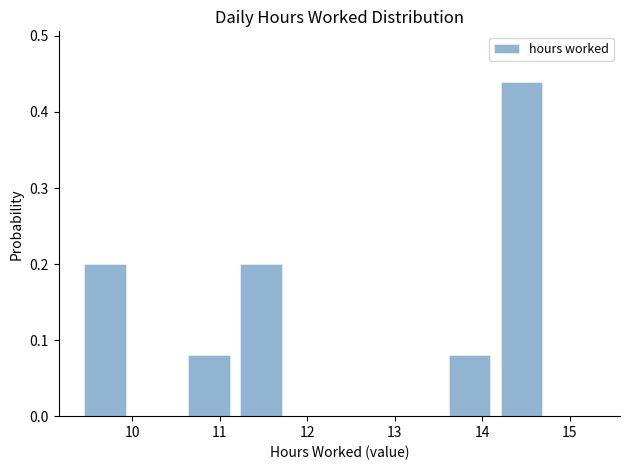

Reading left to right, transcribe this chart: for each bar, give the range it covers on the x-axis and its height. Neither the bar edges nor the heights are printed on the chart, so give them approximately, as read against the axes.

9.4 to 10.0: 0.20
10.0 to 10.6: 0
10.6 to 11.2: 0.08
11.2 to 11.8: 0.20
11.8 to 12.4: 0
12.4 to 13.0: 0
13.0 to 13.6: 0
13.6 to 14.2: 0.08
14.2 to 14.7: 0.44
14.7 to 15.3: 0